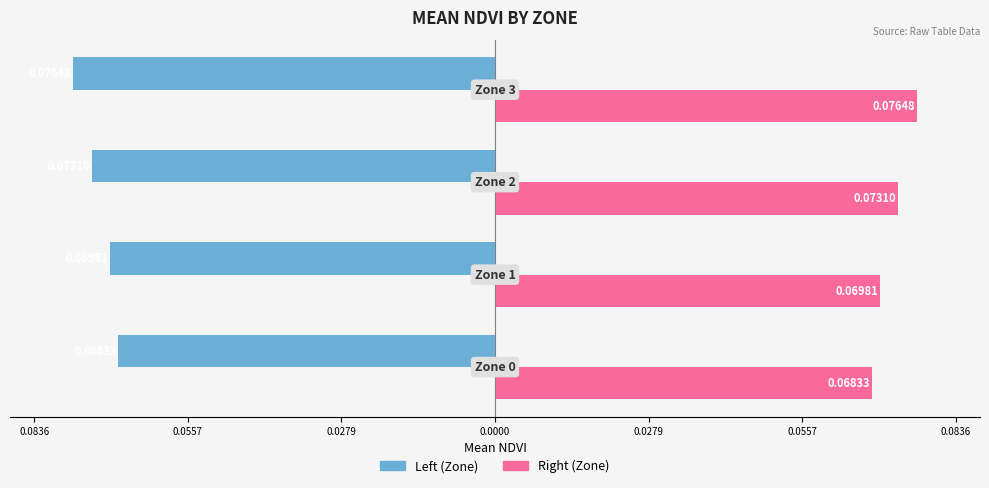

The Mean NDVI (right) series shows 0.1 at 0.0000. True or false?

True